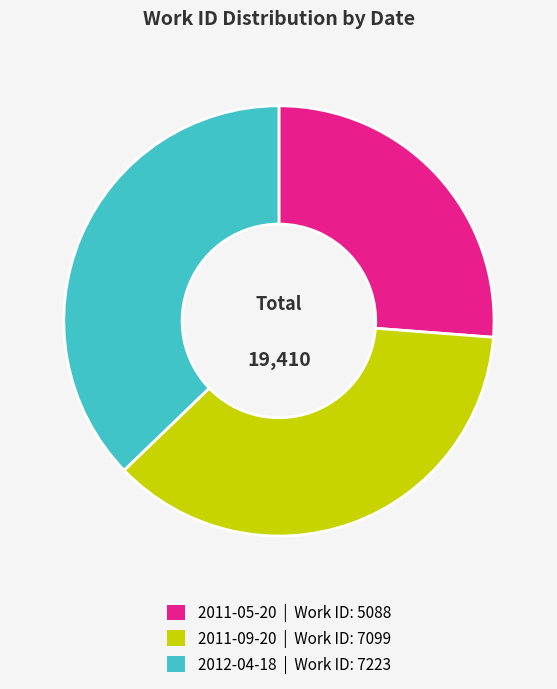

How many segments does this pie chart have?

3